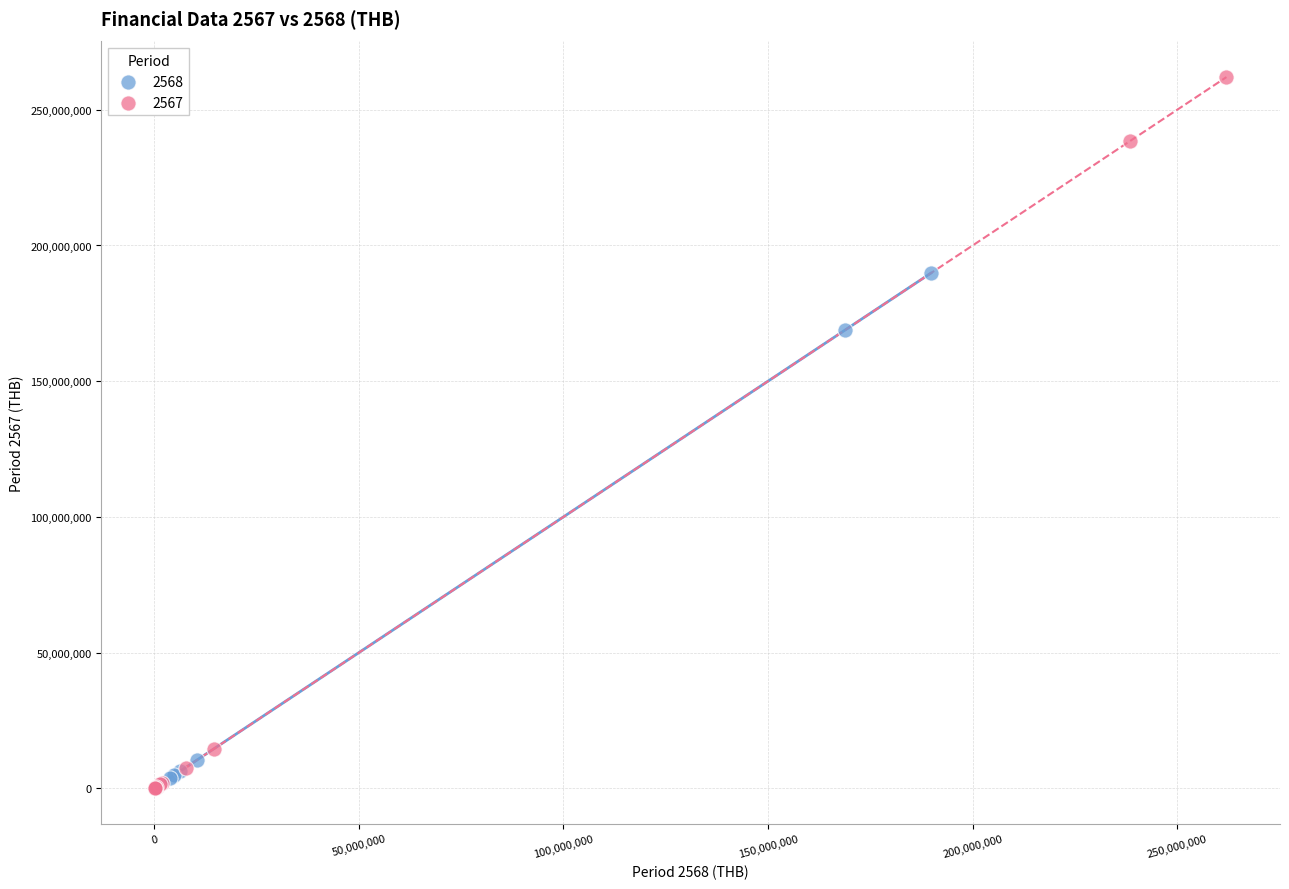

Which series has the largest Y range (max minus min)?

2567